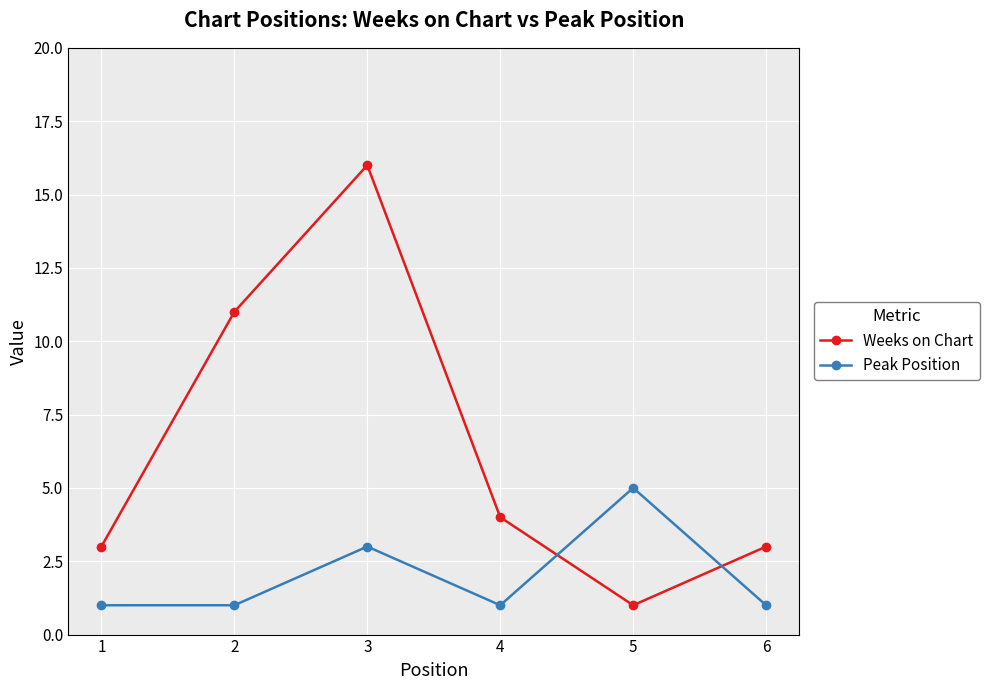

What is the maximum value shown in the chart?

16